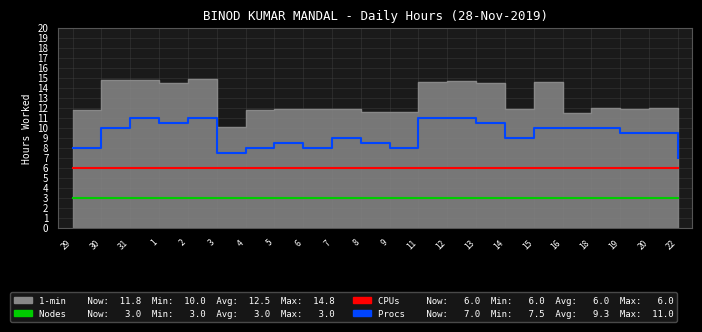

At which label is CPUs closest to 6?

29